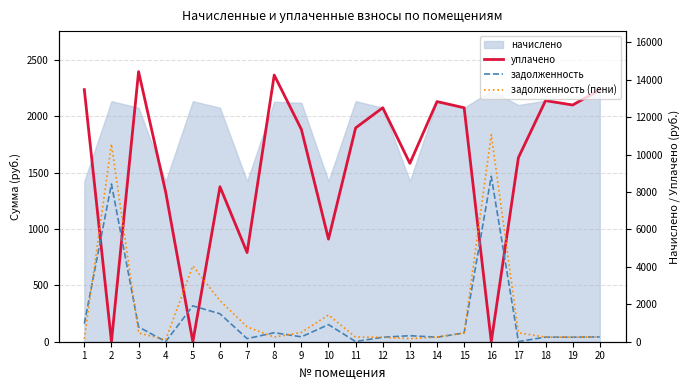

What is the spread (max minus min) of values at 10?

518.4